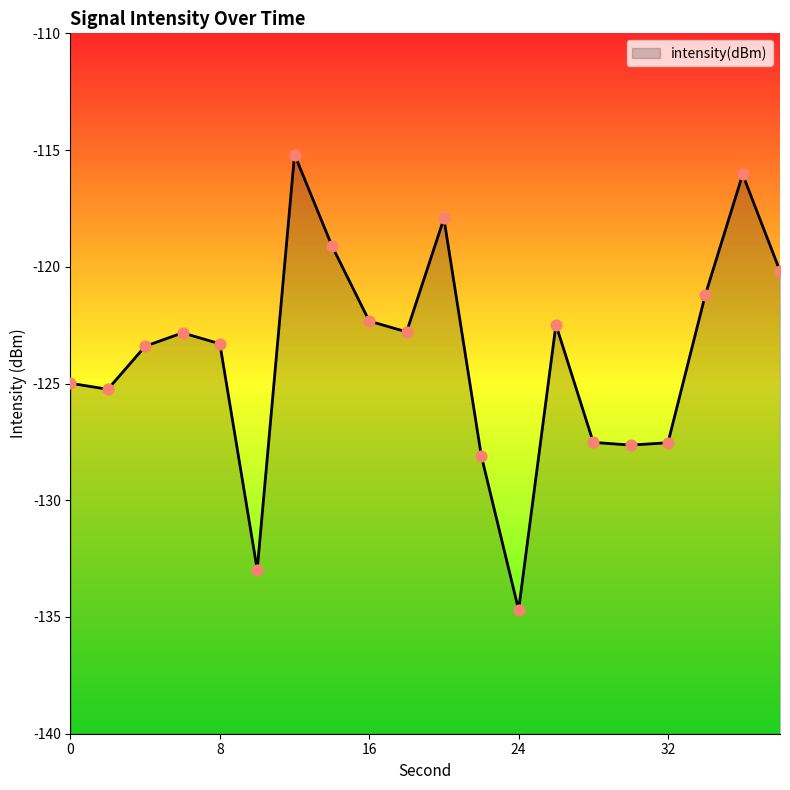

Between 20 and 36, which is larger?

36